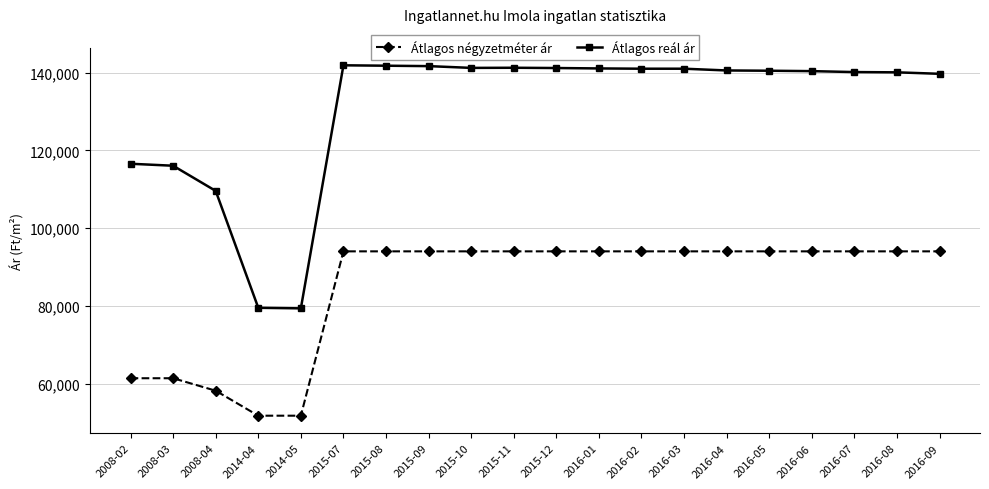

Rank the series at 2015-12 from lowest to highest value.

Átlagos négyzetméter ár, Átlagos reál ár